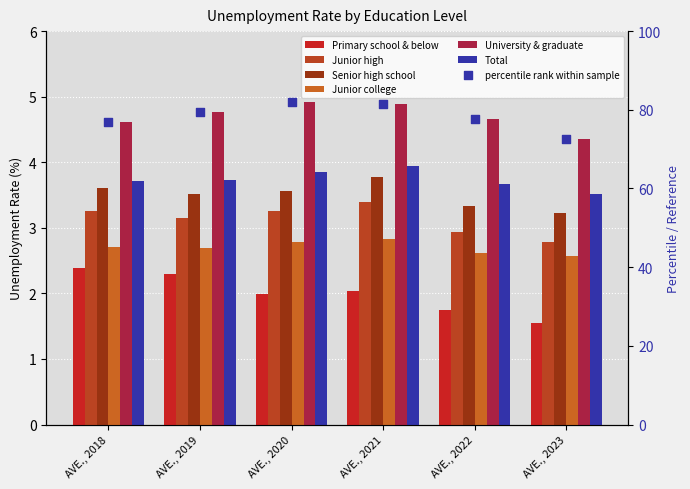

Is the value of Senior high school at AVE., 2021 greater than the value of University & graduate at AVE., 2018?

No